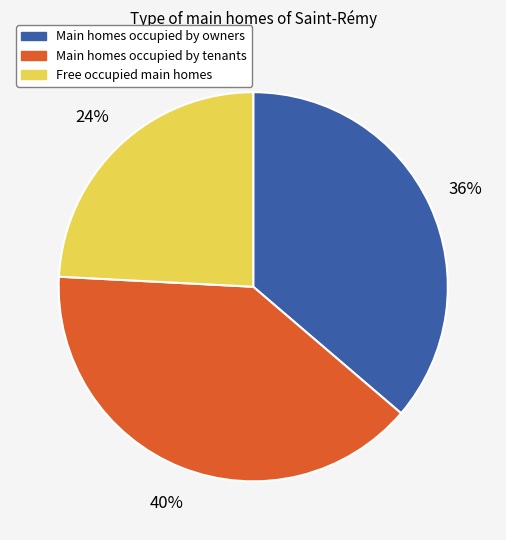

To the nearest percent, what is the average slice percentage?

33%